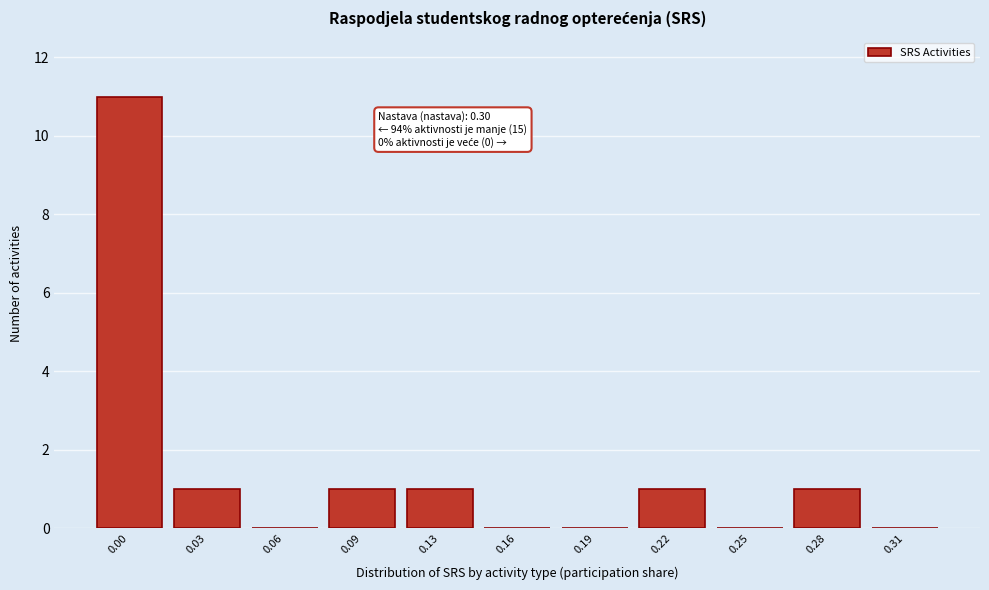

Reading left to right, transcribe all the data shown in this chart.

0.00=11	0.03=1	0.06=0	0.09=1	0.13=1	0.16=0	0.19=0	0.22=1	0.25=0	0.28=1	0.31=0